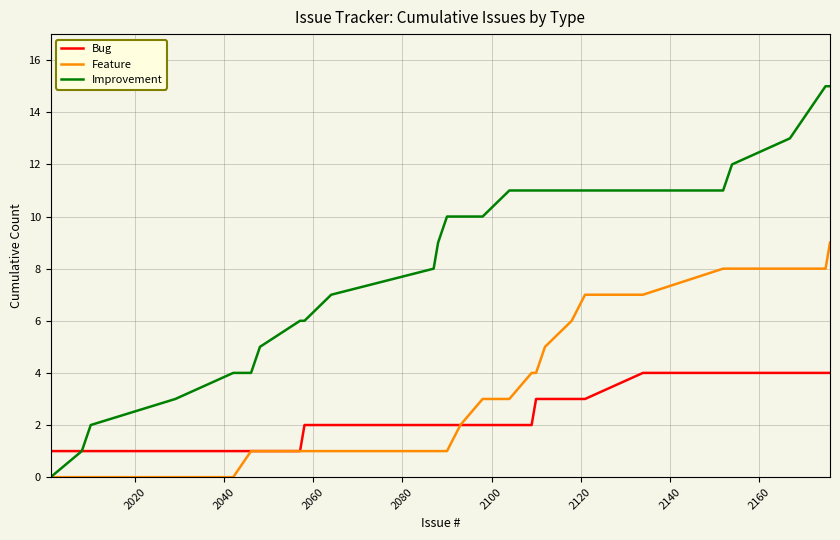

Which series has the largest range (max minus min)?

Improvement